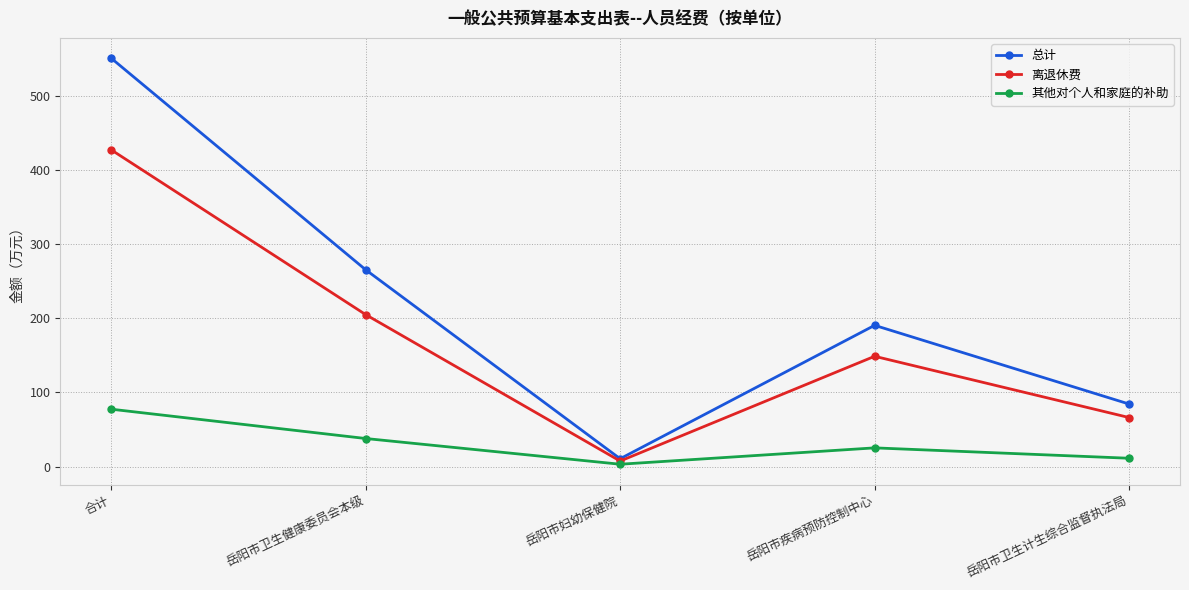

Which series has the widest spread of values?

总计